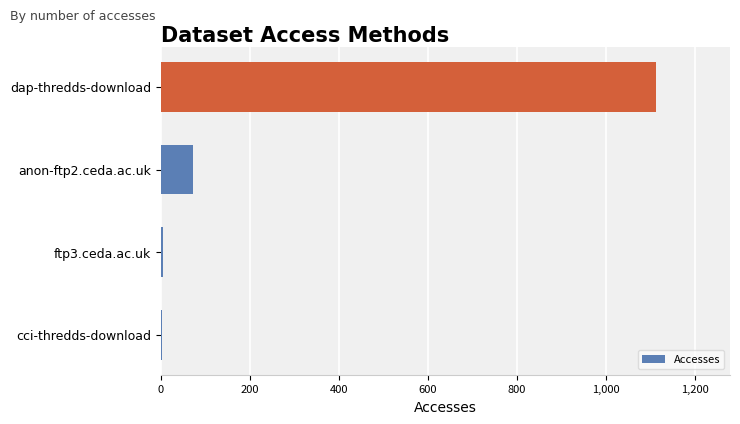

The value at anon-ftp2.ceda.ac.uk is 111. True or false?

False